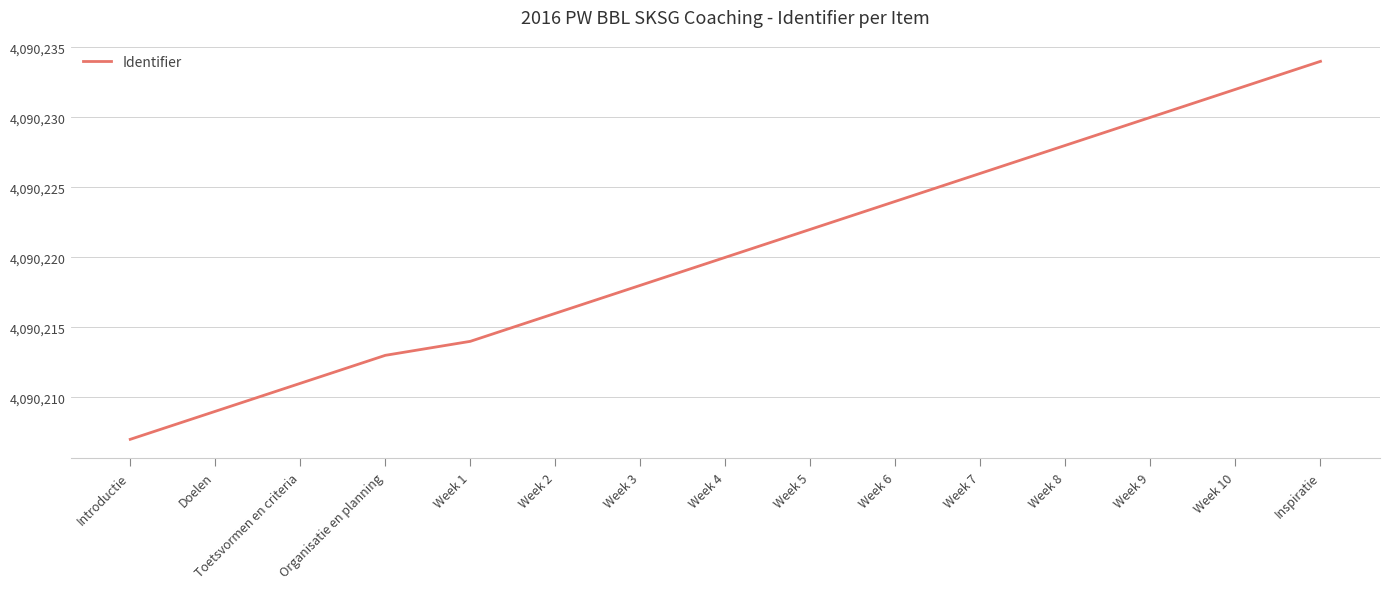

True or false: there are more than 1 points higher than both neighbors.

False